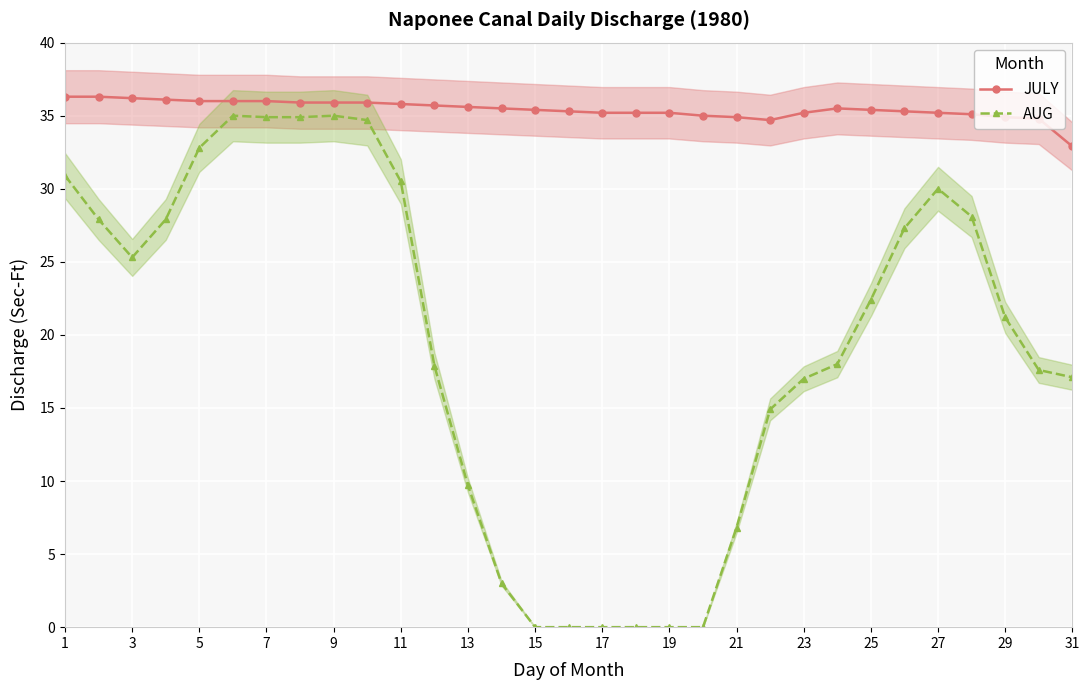

Rank the series by their average value, from lowest to highest.

AUG, JULY